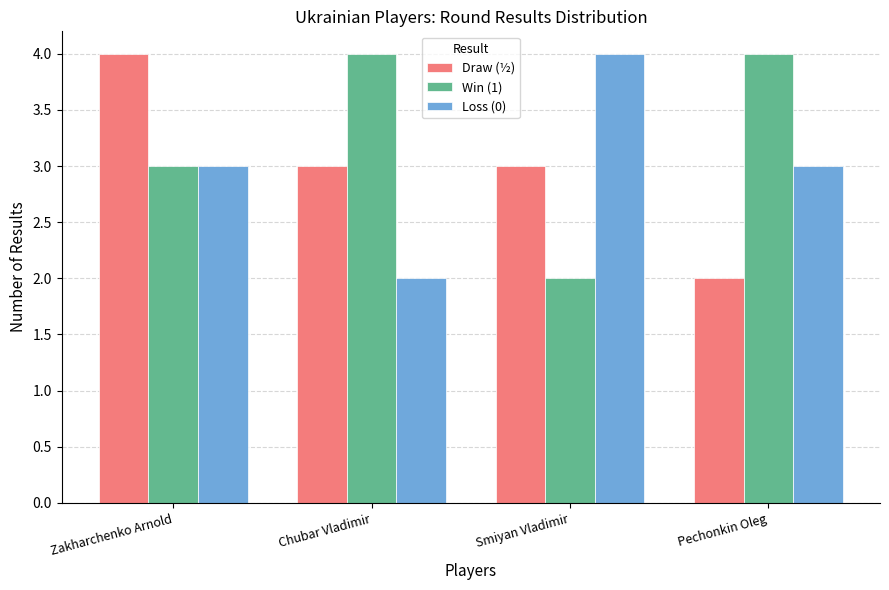

The Draw (½) series shows 1 at Pechonkin Oleg. True or false?

False